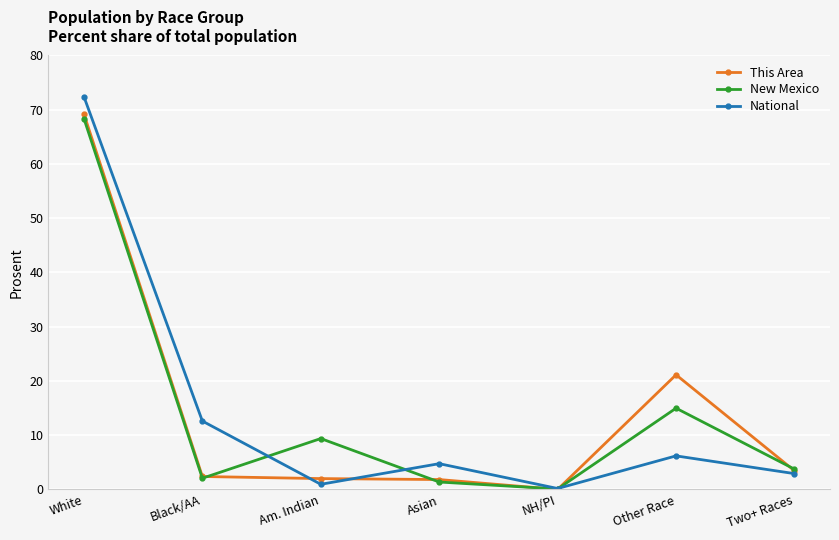

True or false: This Area has a value of 0.0 at NH/PI.

True